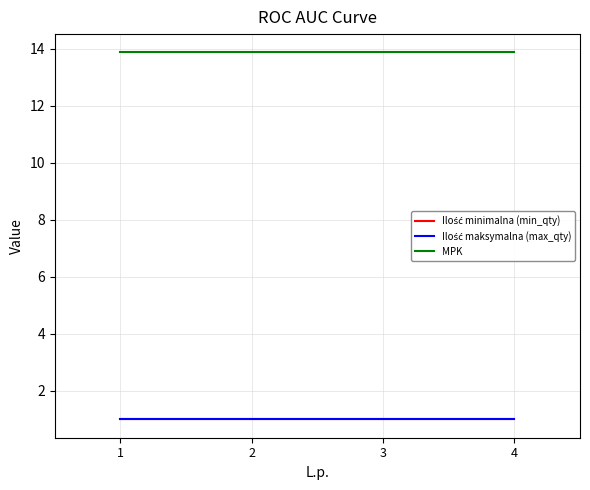

Does the chart display data point markers on the line(s)?

No